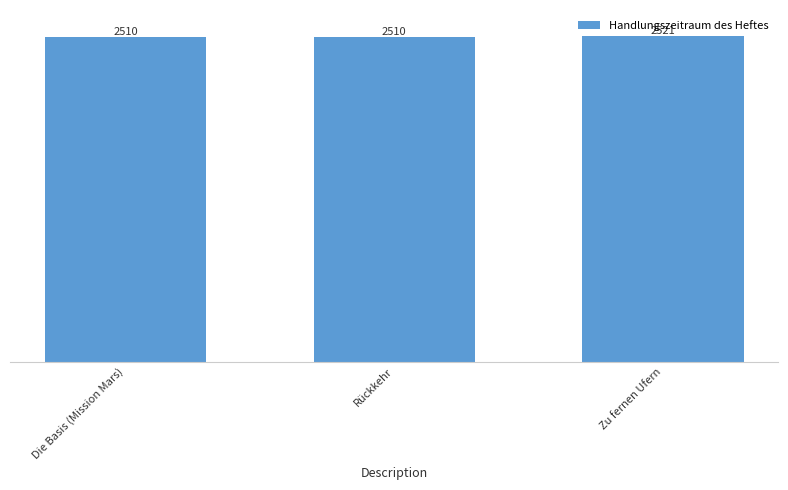

The value at Zu fernen Ufern is 2521. True or false?

True